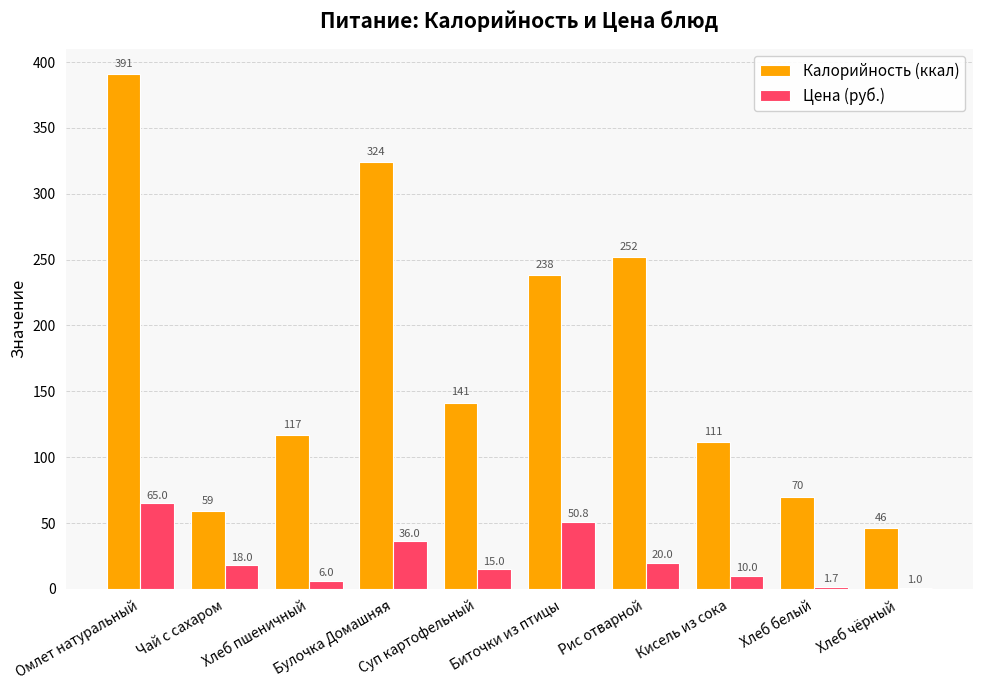

Where is Цена (руб.) nearest to the value 33?

Булочка Домашняя